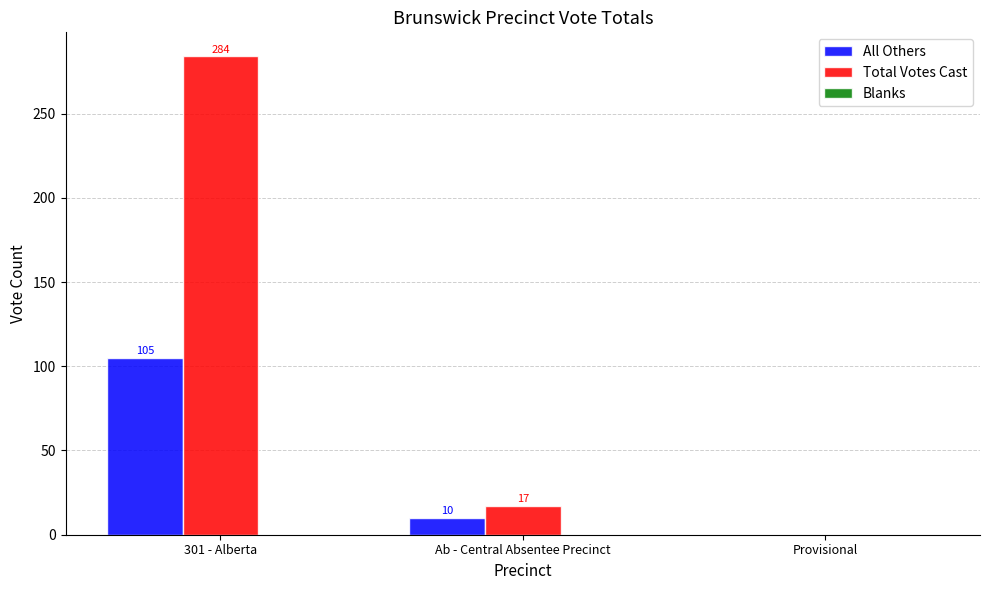

What value does the All Others series have at 301 - Alberta?

105